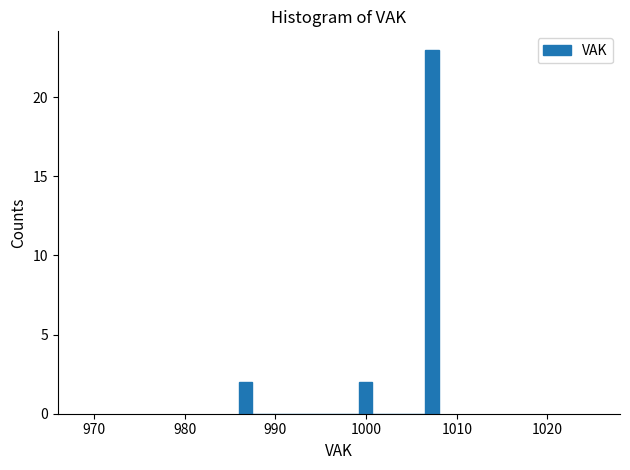

Around what value on the x-axis is the tallest bar? Give the approximate position of its centre, as read against the axis.

1007